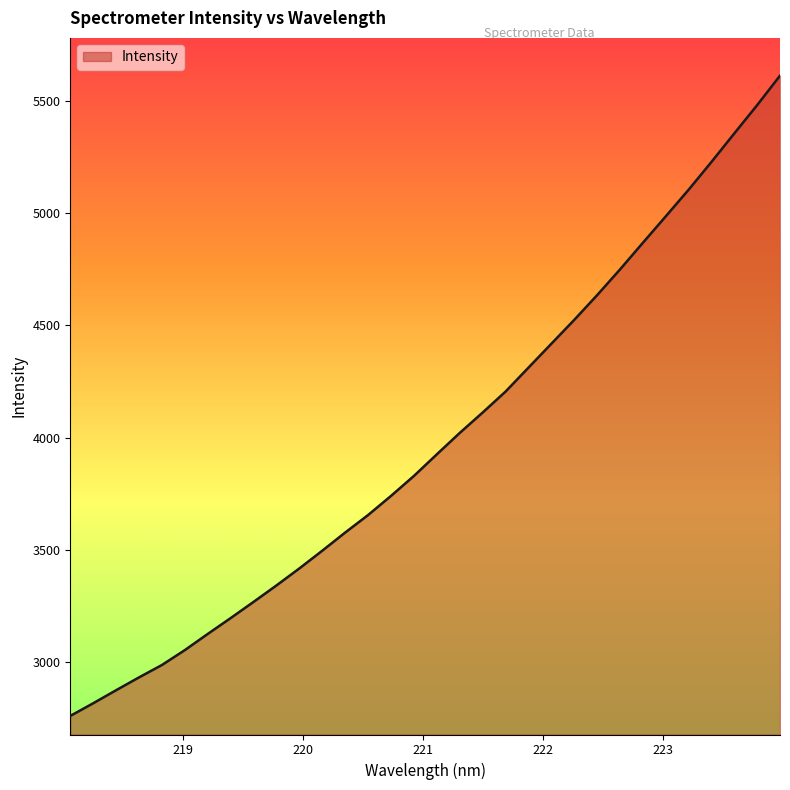

What is the greatest value displayed?

5612.2